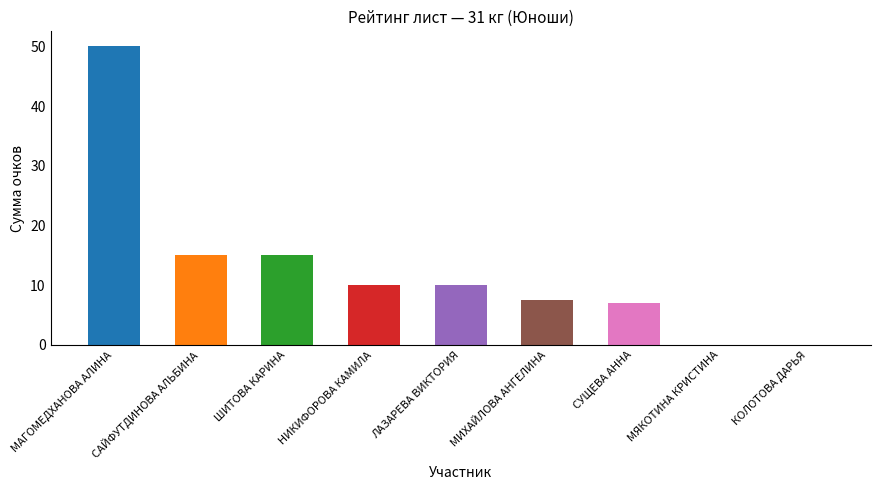

How many values are above zero?

7